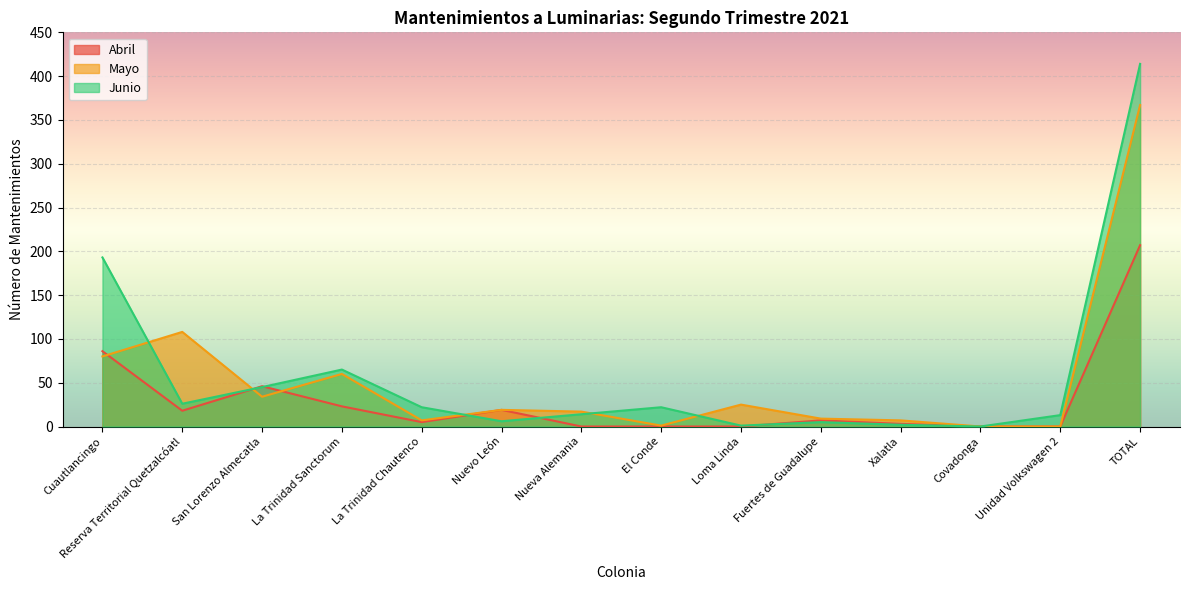

True or false: Abril and Mayo intersect in this chart.

True